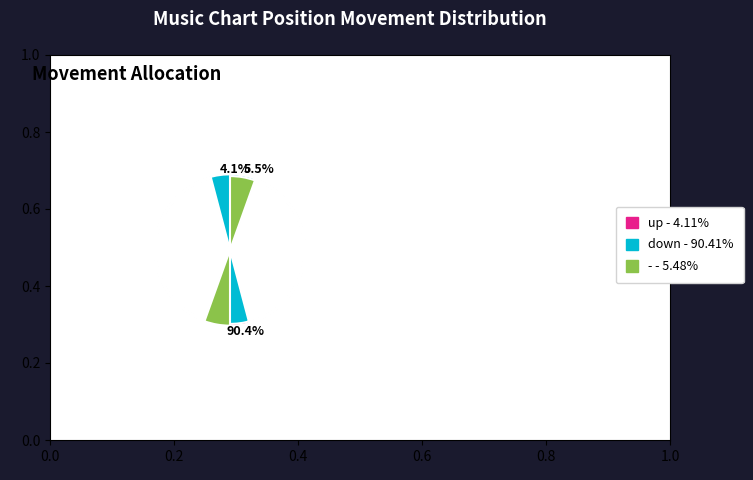

Count the number of slices in the pie.

3